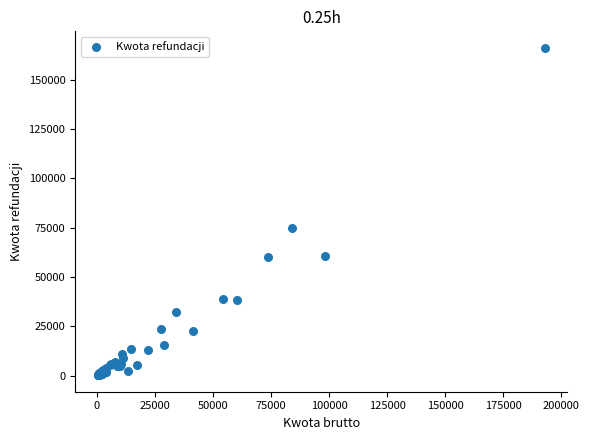

What Y value in the scatter plot is closest to 83158?

74573.1